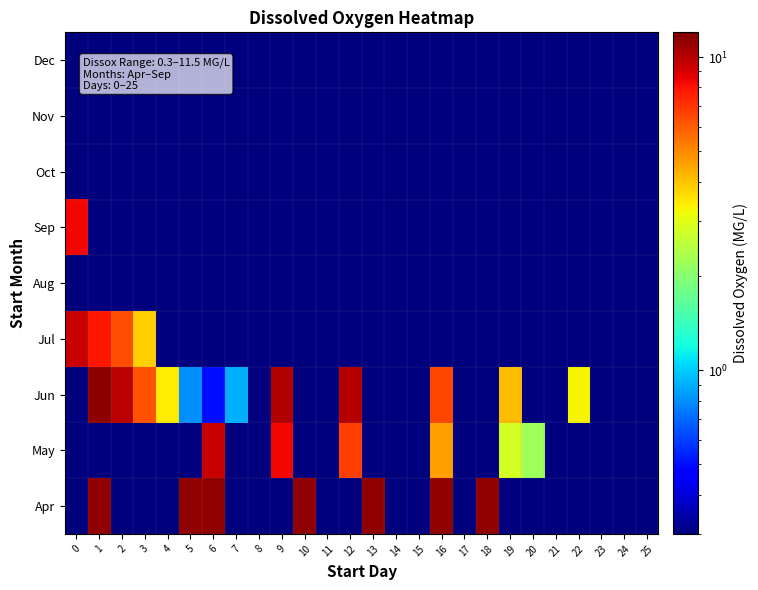

Reading left to right, extract all data points from this chart.

Apr: 0=0.3	1=11.3	2=0.3	3=0.3	4=0.3	5=11.3	6=11.2	7=0.3	8=0.3	9=0.3	10=11.2	11=0.3	12=0.3	13=11.2	14=0.3	15=0.3	16=11.2	17=0.3	18=11.2	19=0.3	20=0.3	21=0.3	22=0.3	23=0.3	24=0.3	25=0.3
May: 0=0.3	1=0.3	2=0.3	3=0.3	4=0.3	5=0.3	6=9.5	7=0.3	8=0.3	9=8.3	10=0.3	11=0.3	12=6.7	13=0.3	14=0.3	15=0.3	16=4.6	17=0.3	18=0.3	19=2.8	20=2.2	21=0.3	22=0.3	23=0.3	24=0.3	25=0.3
Jun: 0=0.3	1=11.4	2=9.9	3=6.2	4=3.4	5=0.8	6=0.5	7=0.9	8=0.3	9=10.1	10=0.3	11=0.3	12=10.0	13=0.3	14=0.3	15=0.3	16=6.5	17=0.3	18=0.3	19=4.1	20=0.3	21=0.3	22=3.3	23=0.3	24=0.3	25=0.3
Jul: 0=9.5	1=7.9	2=6.3	3=3.8	4=0.3	5=0.3	6=0.3	7=0.3	8=0.3	9=0.3	10=0.3	11=0.3	12=0.3	13=0.3	14=0.3	15=0.3	16=0.3	17=0.3	18=0.3	19=0.3	20=0.3	21=0.3	22=0.3	23=0.3	24=0.3	25=0.3
Aug: 0=0.3	1=0.3	2=0.3	3=0.3	4=0.3	5=0.3	6=0.3	7=0.3	8=0.3	9=0.3	10=0.3	11=0.3	12=0.3	13=0.3	14=0.3	15=0.3	16=0.3	17=0.3	18=0.3	19=0.3	20=0.3	21=0.3	22=0.3	23=0.3	24=0.3	25=0.3
Sep: 0=8.3	1=0.3	2=0.3	3=0.3	4=0.3	5=0.3	6=0.3	7=0.3	8=0.3	9=0.3	10=0.3	11=0.3	12=0.3	13=0.3	14=0.3	15=0.3	16=0.3	17=0.3	18=0.3	19=0.3	20=0.3	21=0.3	22=0.3	23=0.3	24=0.3	25=0.3
Oct: 0=0.3	1=0.3	2=0.3	3=0.3	4=0.3	5=0.3	6=0.3	7=0.3	8=0.3	9=0.3	10=0.3	11=0.3	12=0.3	13=0.3	14=0.3	15=0.3	16=0.3	17=0.3	18=0.3	19=0.3	20=0.3	21=0.3	22=0.3	23=0.3	24=0.3	25=0.3
Nov: 0=0.3	1=0.3	2=0.3	3=0.3	4=0.3	5=0.3	6=0.3	7=0.3	8=0.3	9=0.3	10=0.3	11=0.3	12=0.3	13=0.3	14=0.3	15=0.3	16=0.3	17=0.3	18=0.3	19=0.3	20=0.3	21=0.3	22=0.3	23=0.3	24=0.3	25=0.3
Dec: 0=0.3	1=0.3	2=0.3	3=0.3	4=0.3	5=0.3	6=0.3	7=0.3	8=0.3	9=0.3	10=0.3	11=0.3	12=0.3	13=0.3	14=0.3	15=0.3	16=0.3	17=0.3	18=0.3	19=0.3	20=0.3	21=0.3	22=0.3	23=0.3	24=0.3	25=0.3